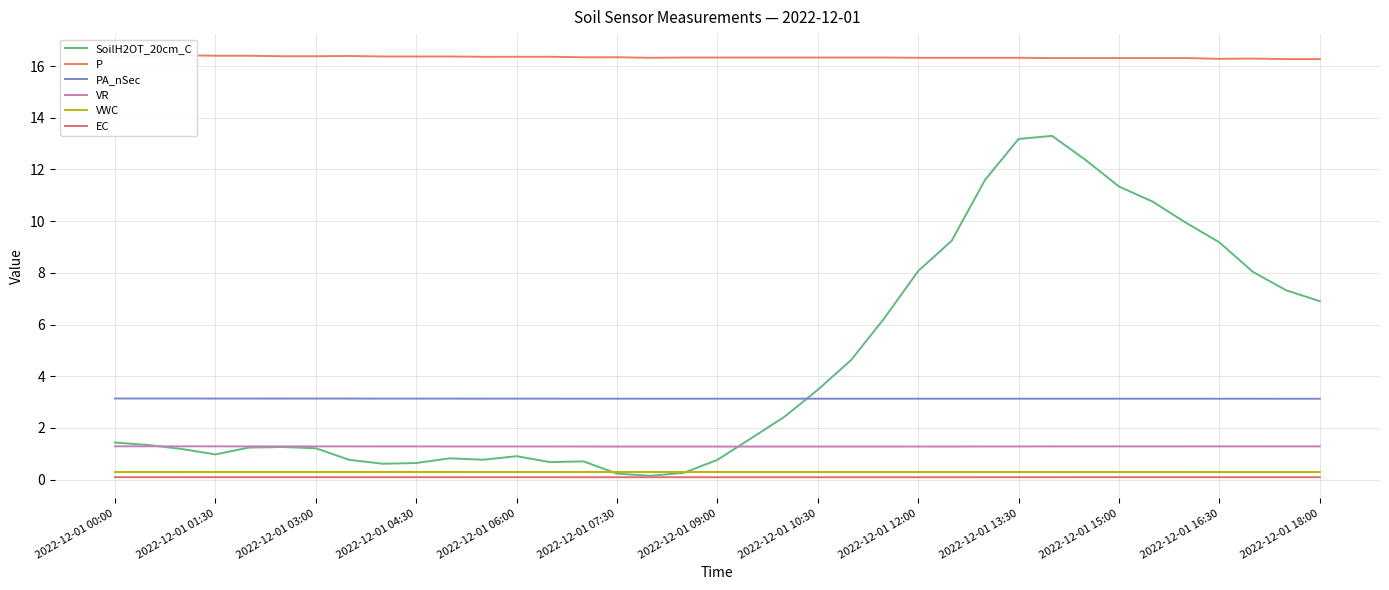

What is the sum of all VR values?

47.5